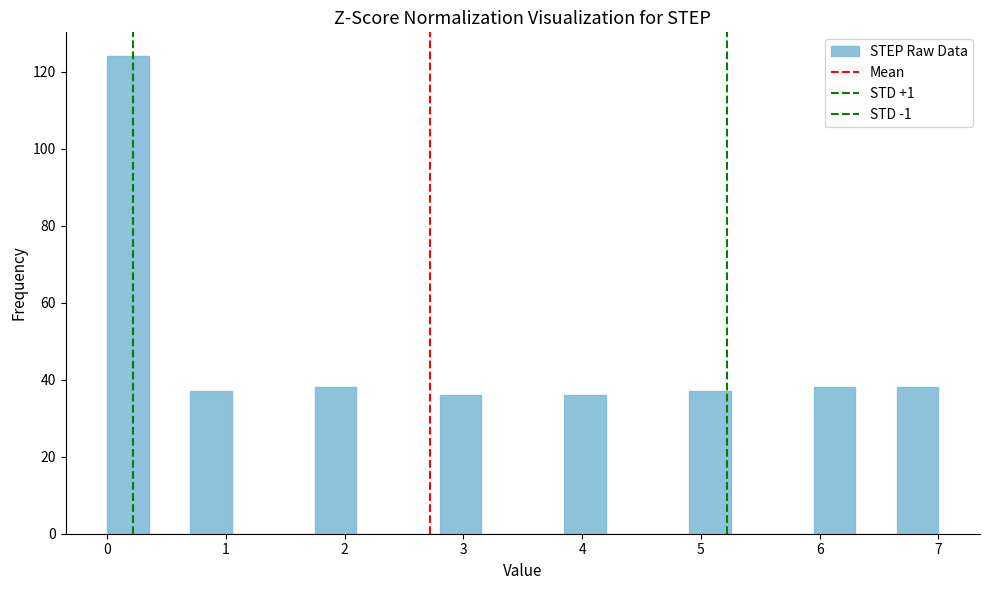

Around what value on the x-axis is the tallest bar? Give the approximate position of its centre, as read against the axis.

0.2